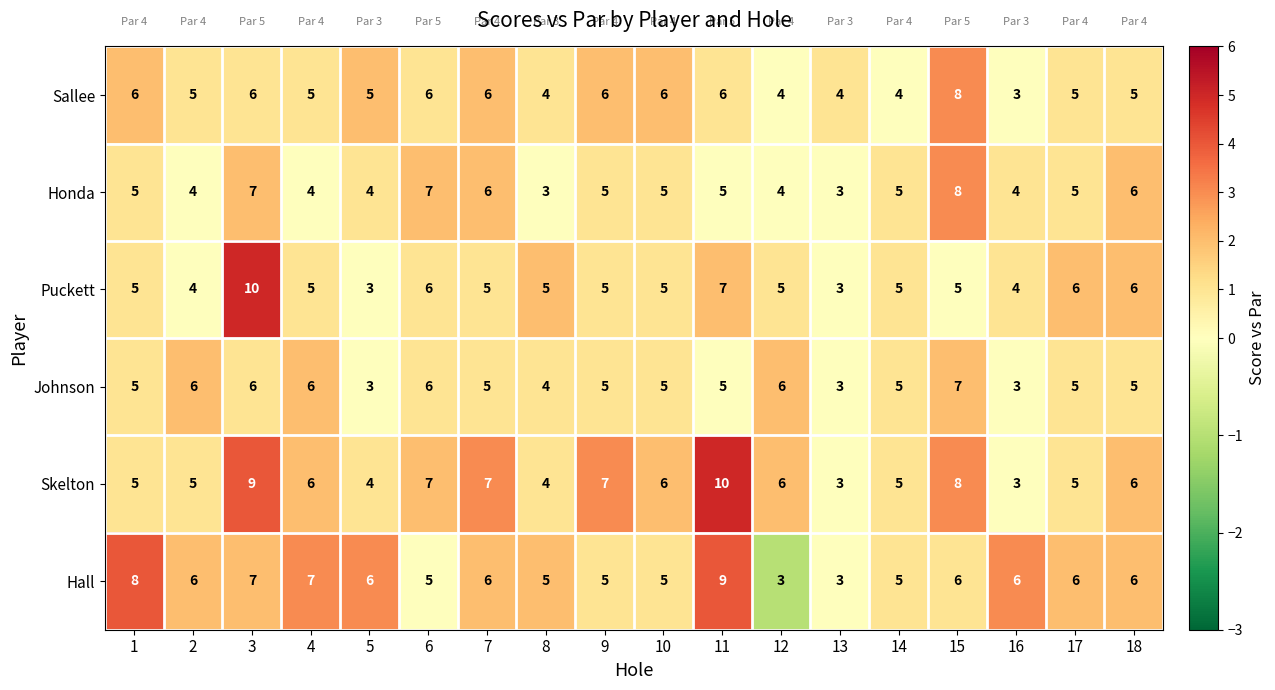

What is the total value across all series at 8?

25